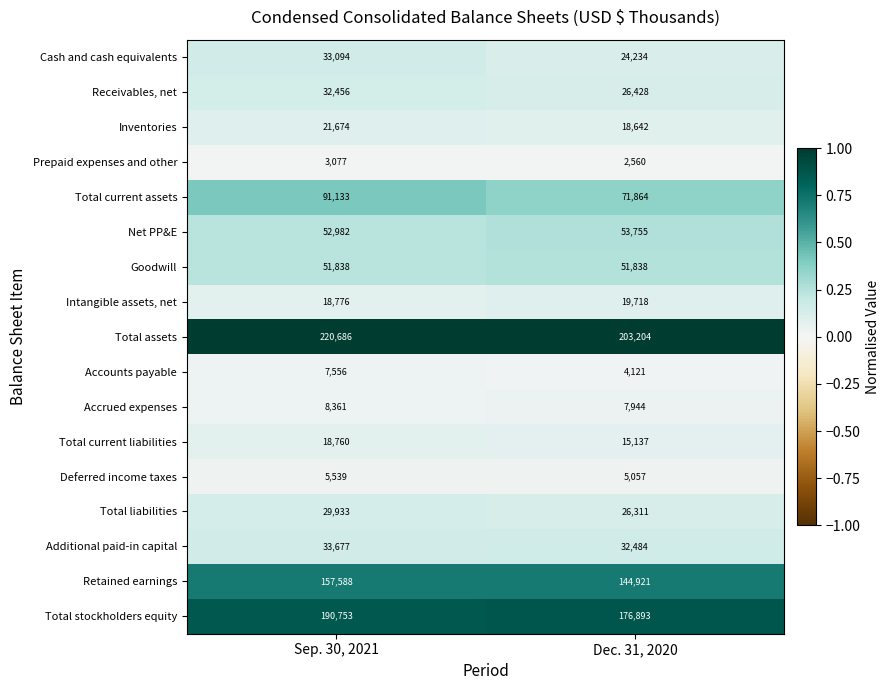

Which series has the widest spread of values?

Total current assets